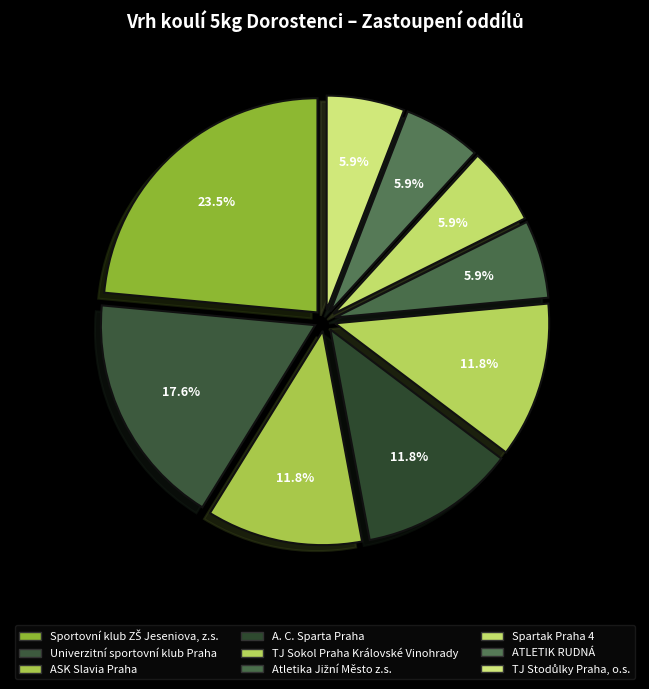

Does A. C. Sparta Praha represent more than half of the total?

No